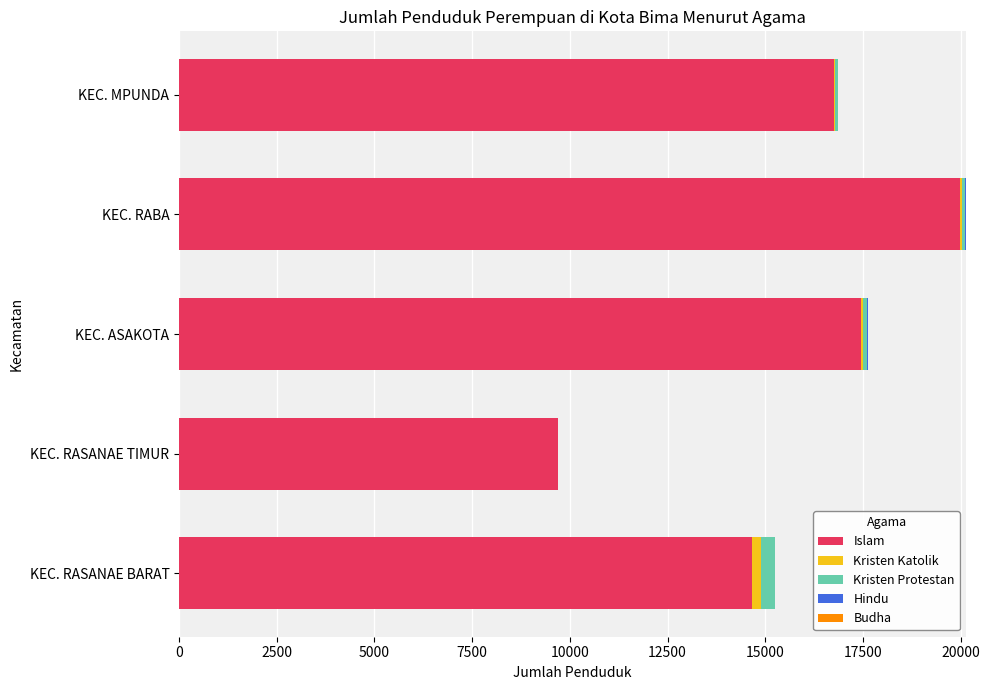

At which category is the sum across all series the highest?

KEC. RABA